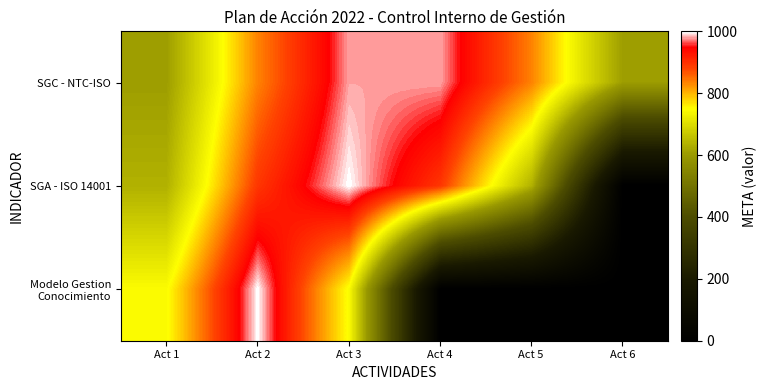

Between Act 1 and Act 5, which series saw the biggest shift?

Modelo Gestion Conocimiento